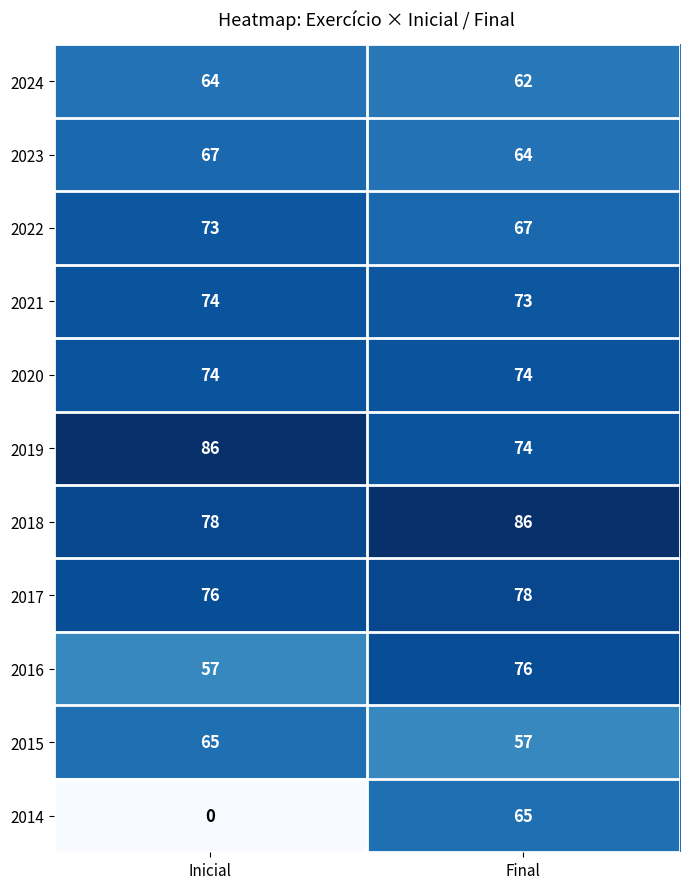

Reading right to left, list all the values displayed in this chart.

2024: Final=62	Inicial=64
2023: Final=64	Inicial=67
2022: Final=67	Inicial=73
2021: Final=73	Inicial=74
2020: Final=74	Inicial=74
2019: Final=74	Inicial=86
2018: Final=86	Inicial=78
2017: Final=78	Inicial=76
2016: Final=76	Inicial=57
2015: Final=57	Inicial=65
2014: Final=65	Inicial=0